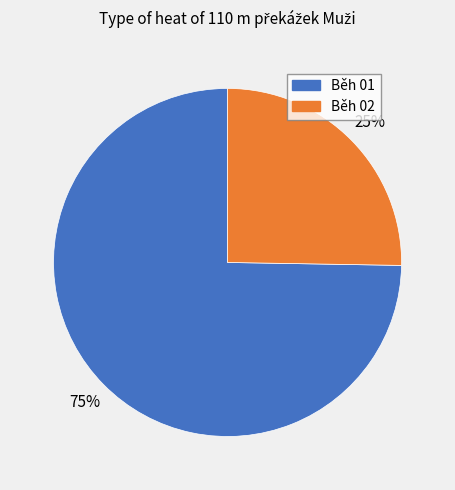

Is there a majority slice in this chart?

Yes